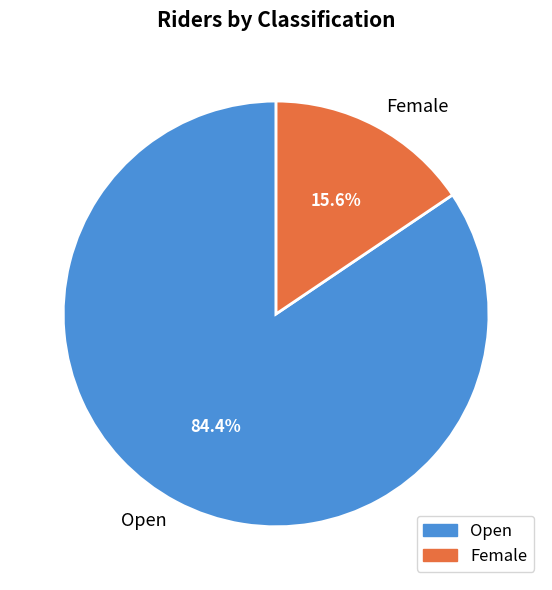

The Female slice represents 2% of the pie. True or false?

False